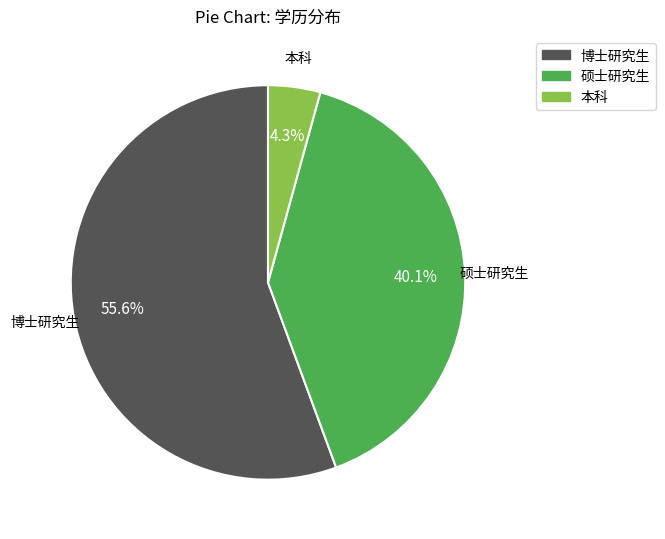

To the nearest percent, what portion does 硕士研究生 represent?

40%